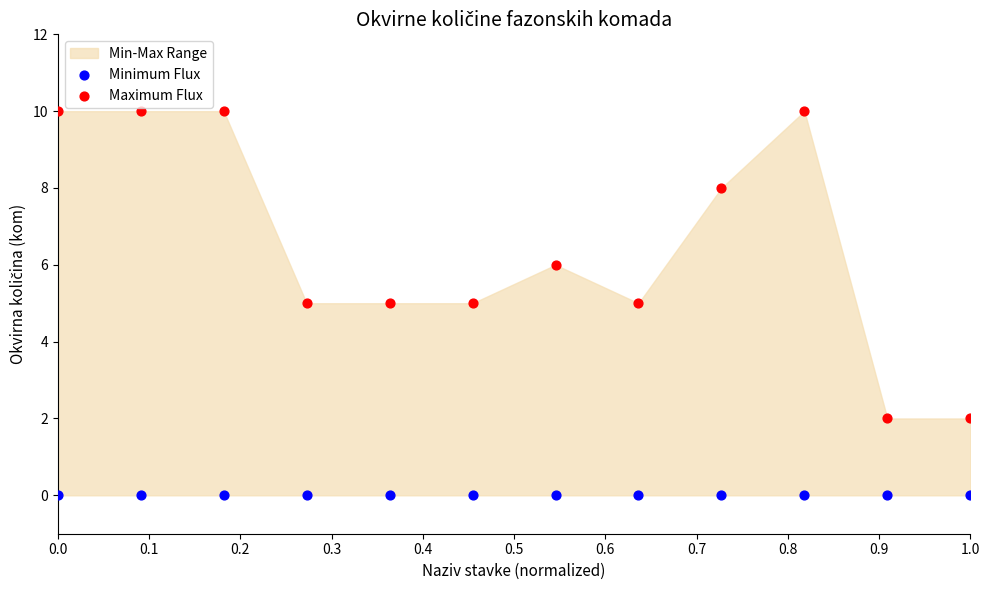

Which series contains the lowest Y value?

Minimum Flux